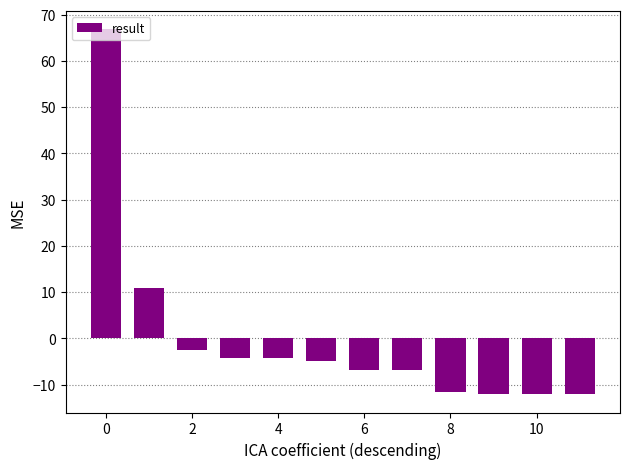

What is the difference between the maximum and second lowest values?

79.0